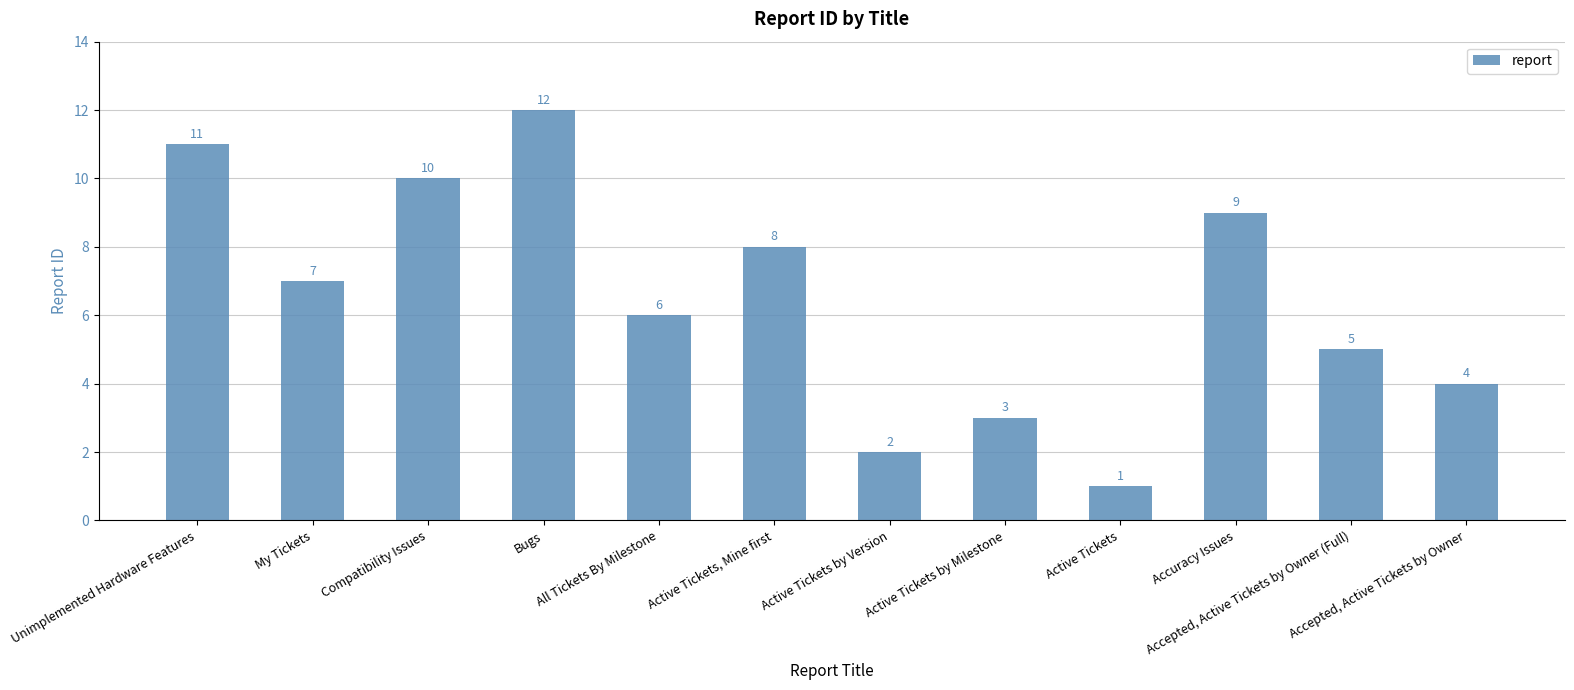

The value at All Tickets By Milestone is 6. True or false?

True